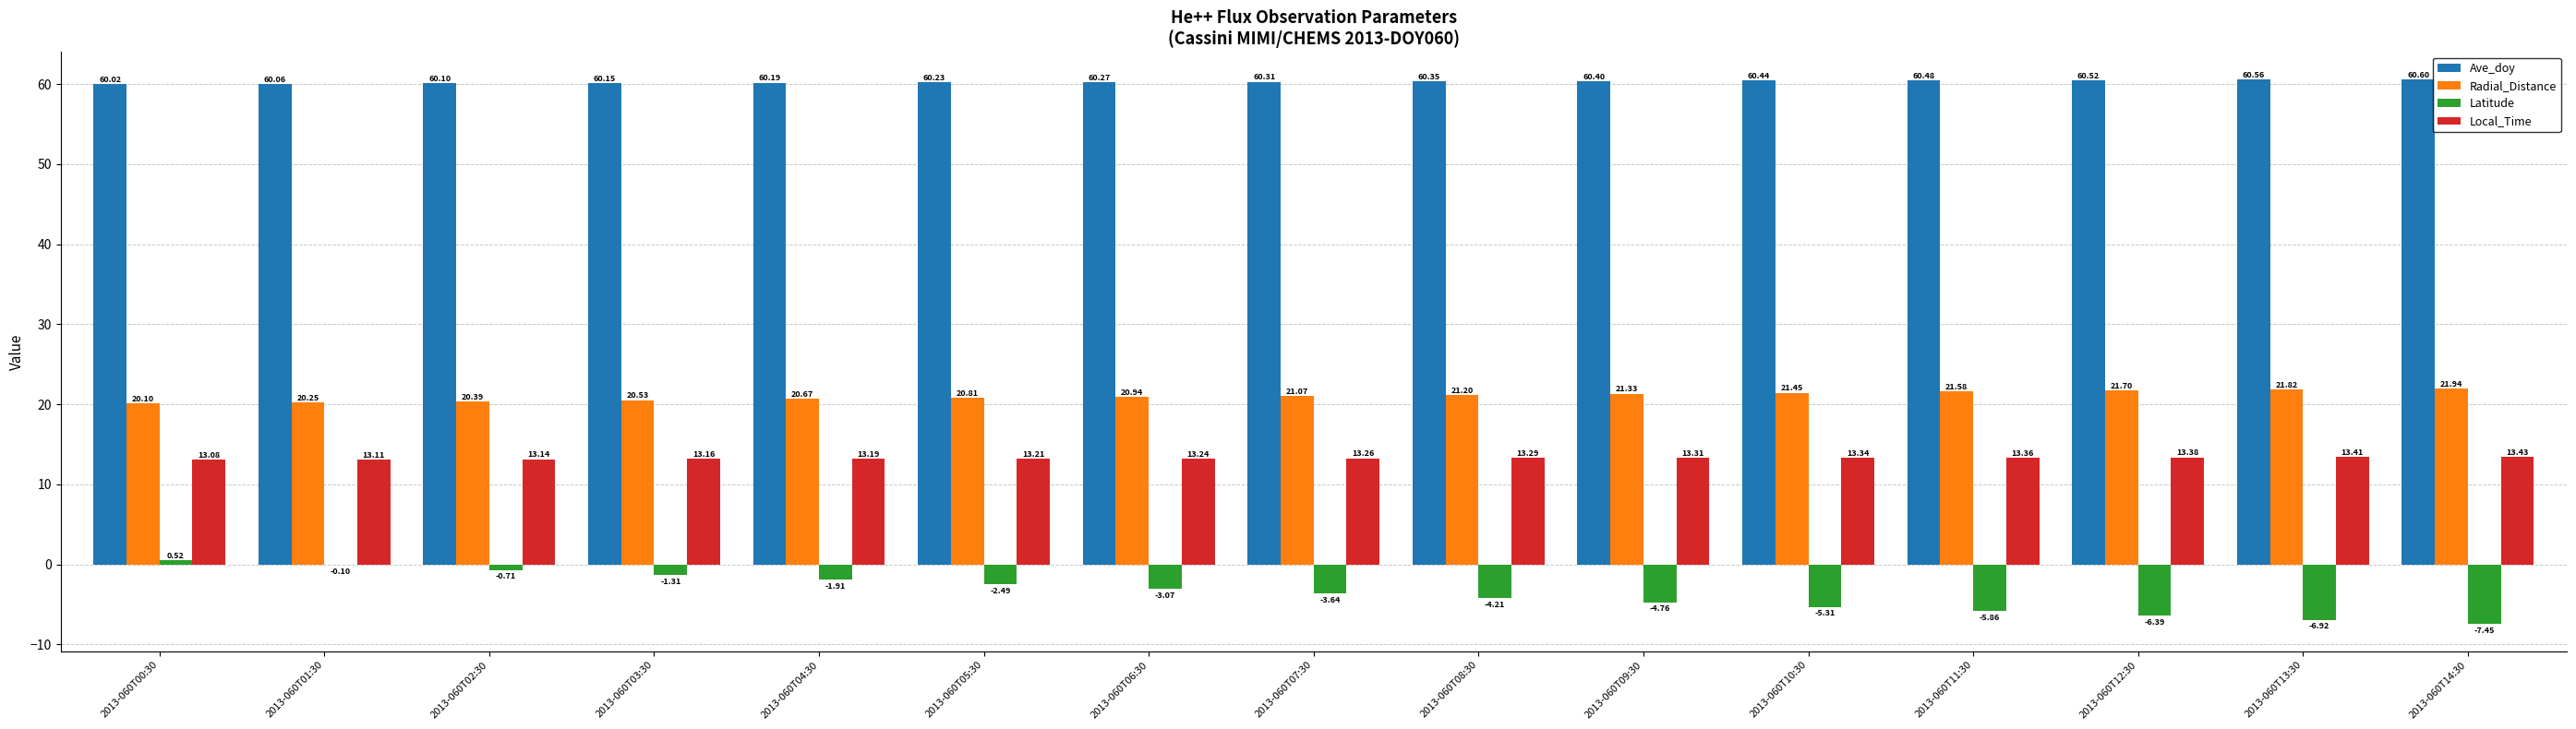

What is the sum of the Radial_Distance values at 2013-060T11:30 and 2013-060T09:30?

42.9